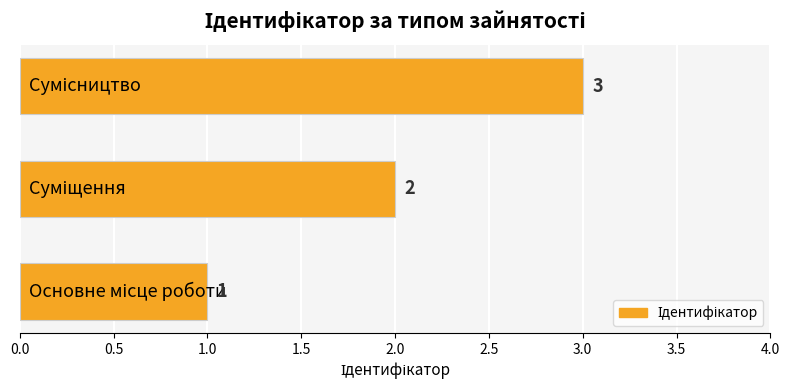

Count the values in the range 1 to 3.

3